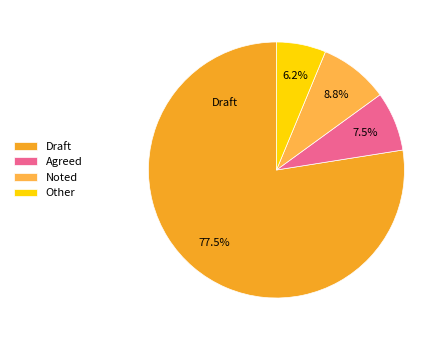

To the nearest percent, what percentage of the pie is Other?

6%